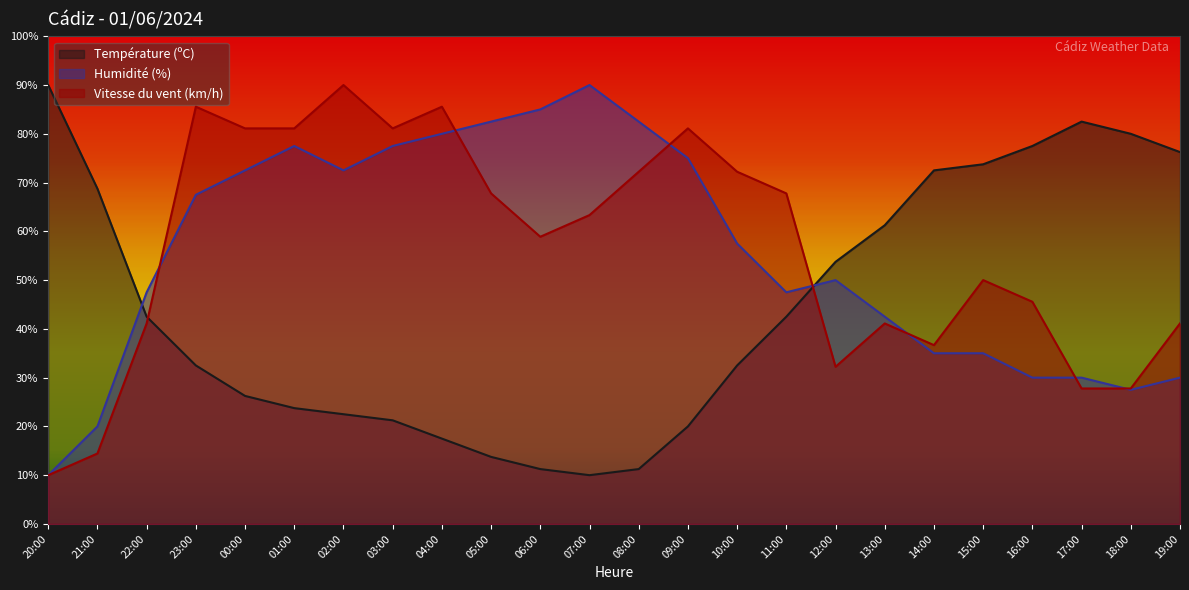

Between 18:00 and 19:00, which series saw the biggest shift?

Vitesse du vent (km/h)